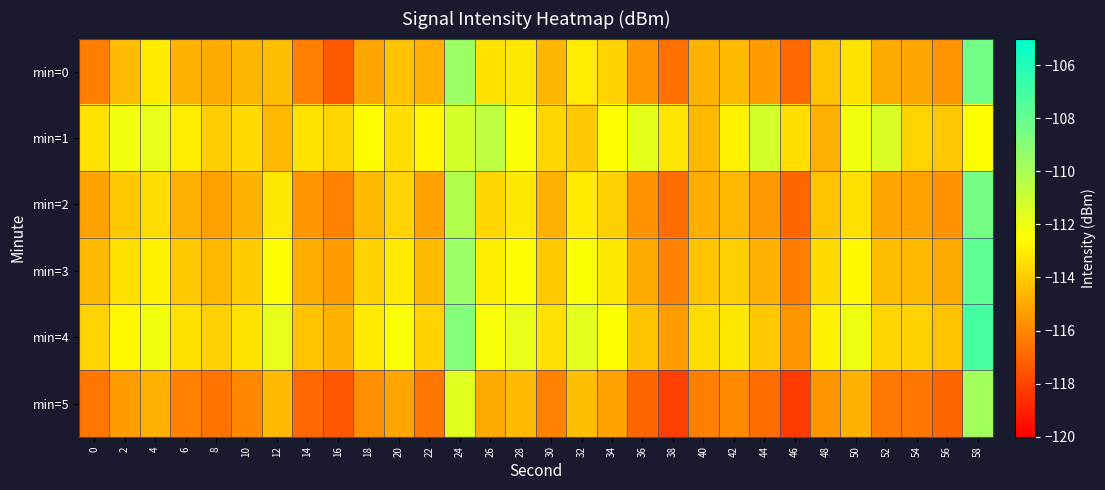

At how many categories does at least one series exceed -111?

3